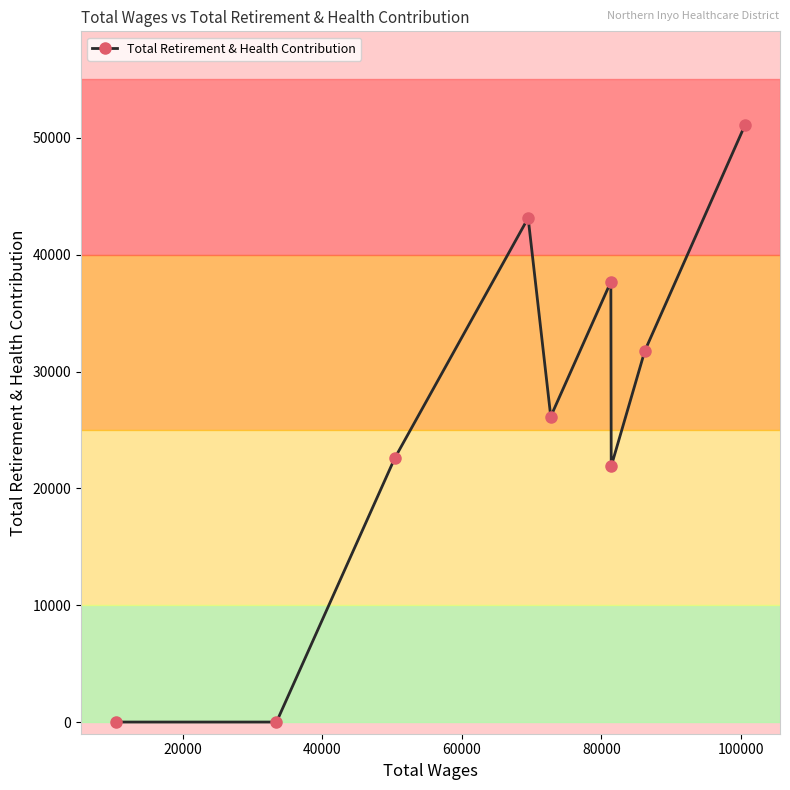

What is the difference between the second highest and minimum values?

43144